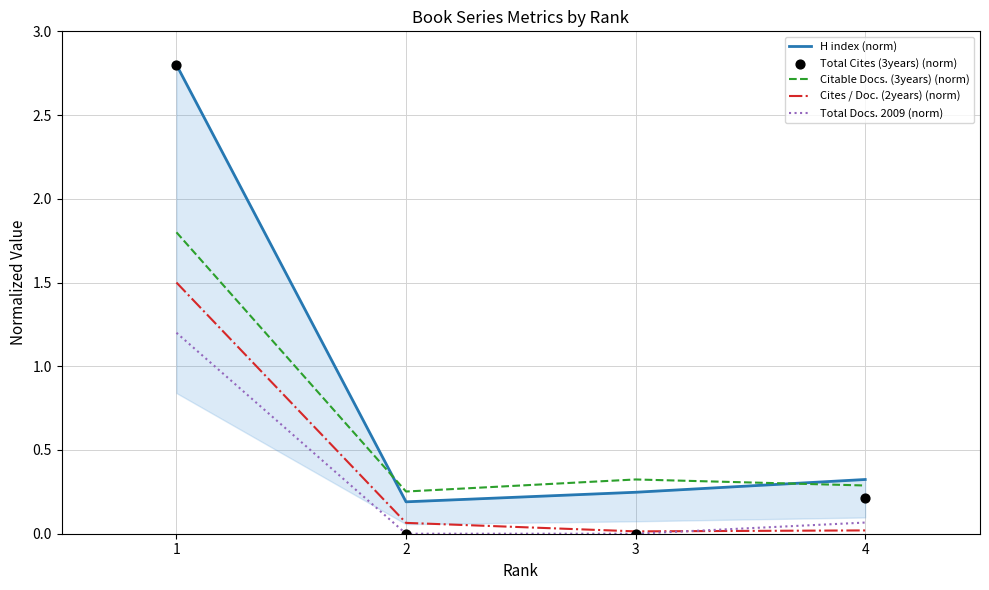

At how many categories does at least one series exceed 1?

1